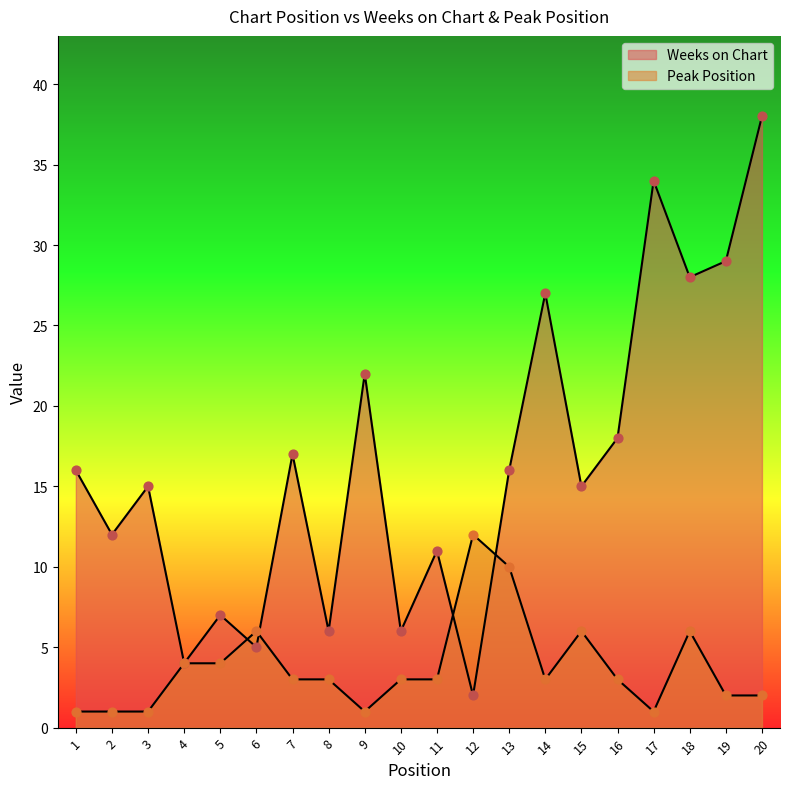

Which series has the largest total across all categories?

Weeks on Chart